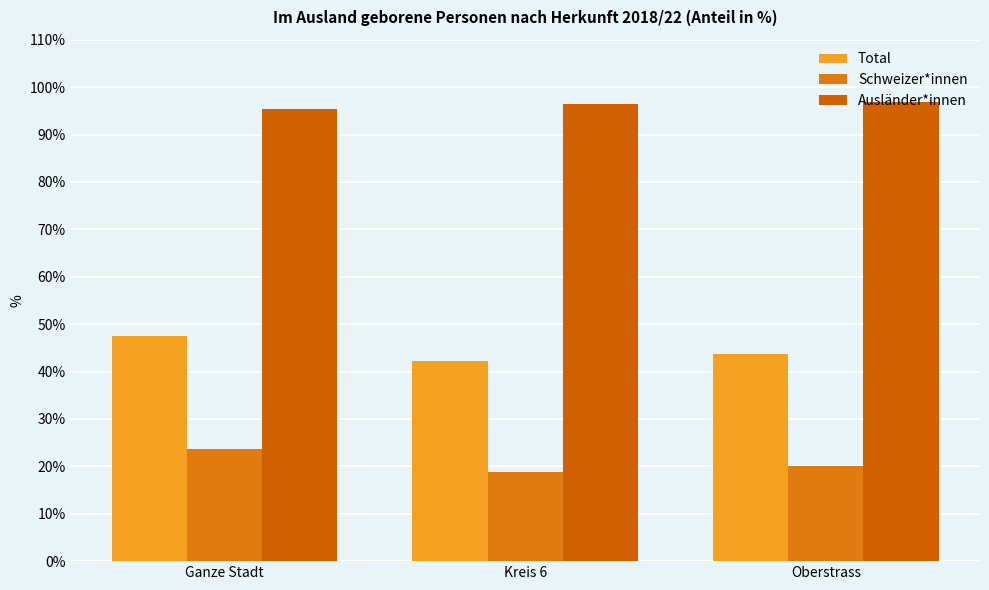

True or false: Schweizer*innen has a value of 15.1 at Ganze Stadt.

False